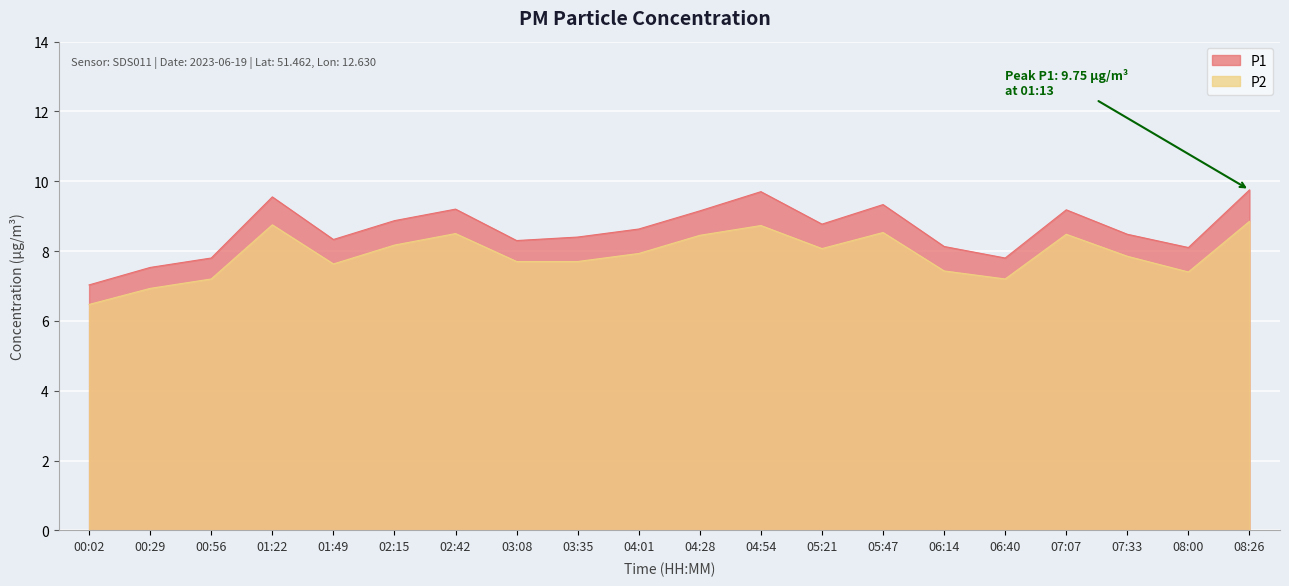

Rank the series by their maximum value, from lowest to highest.

P2, P1